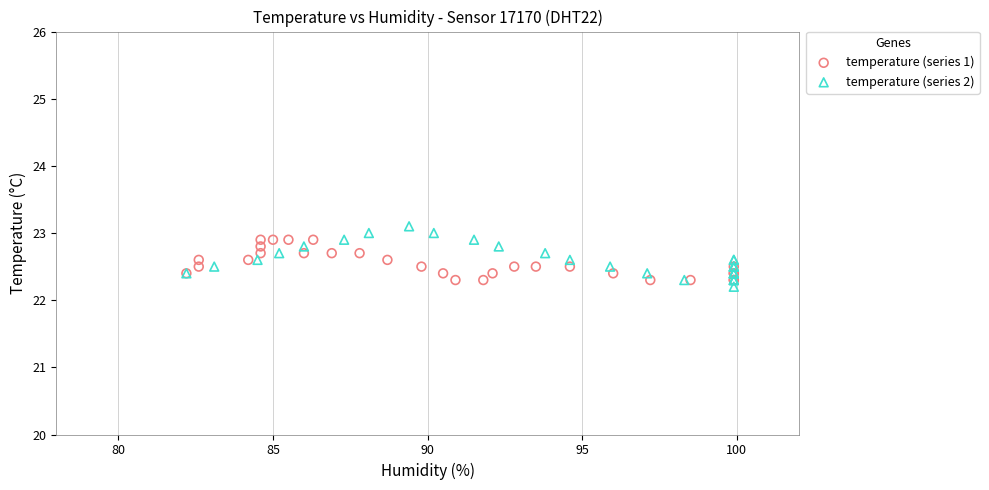

What are all the series names shown in the legend?

temperature (series 1), temperature (series 2)